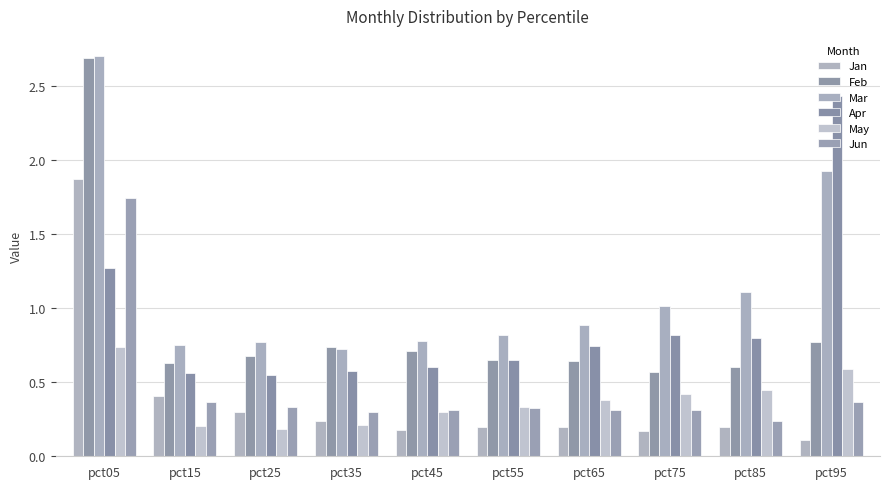

Reading left to right, what are all the values shown in this chart?

Jan: pct05=1.9	pct15=0.4	pct25=0.3	pct35=0.2	pct45=0.2	pct55=0.2	pct65=0.2	pct75=0.2	pct85=0.2	pct95=0.1
Feb: pct05=2.7	pct15=0.6	pct25=0.7	pct35=0.7	pct45=0.7	pct55=0.6	pct65=0.6	pct75=0.6	pct85=0.6	pct95=0.8
Mar: pct05=2.7	pct15=0.7	pct25=0.8	pct35=0.7	pct45=0.8	pct55=0.8	pct65=0.9	pct75=1.0	pct85=1.1	pct95=1.9
Apr: pct05=1.3	pct15=0.6	pct25=0.6	pct35=0.6	pct45=0.6	pct55=0.6	pct65=0.7	pct75=0.8	pct85=0.8	pct95=2.4
May: pct05=0.7	pct15=0.2	pct25=0.2	pct35=0.2	pct45=0.3	pct55=0.3	pct65=0.4	pct75=0.4	pct85=0.5	pct95=0.6
Jun: pct05=1.7	pct15=0.4	pct25=0.3	pct35=0.3	pct45=0.3	pct55=0.3	pct65=0.3	pct75=0.3	pct85=0.2	pct95=0.4